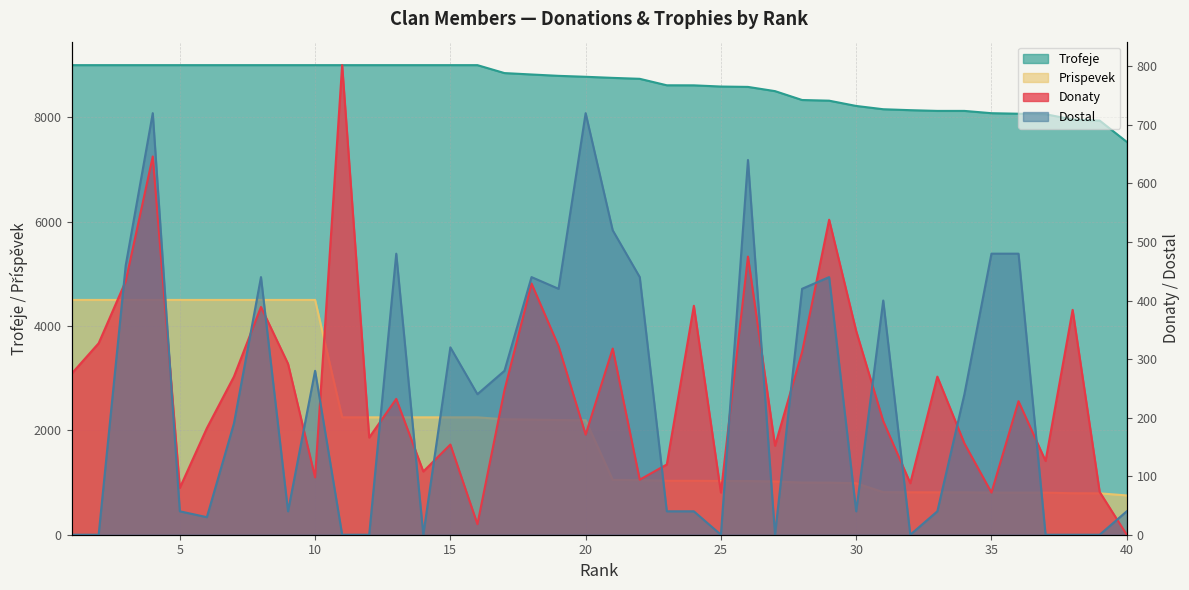

Is the value of Prispevek at 14 greater than the value of Dostal at 25?

Yes